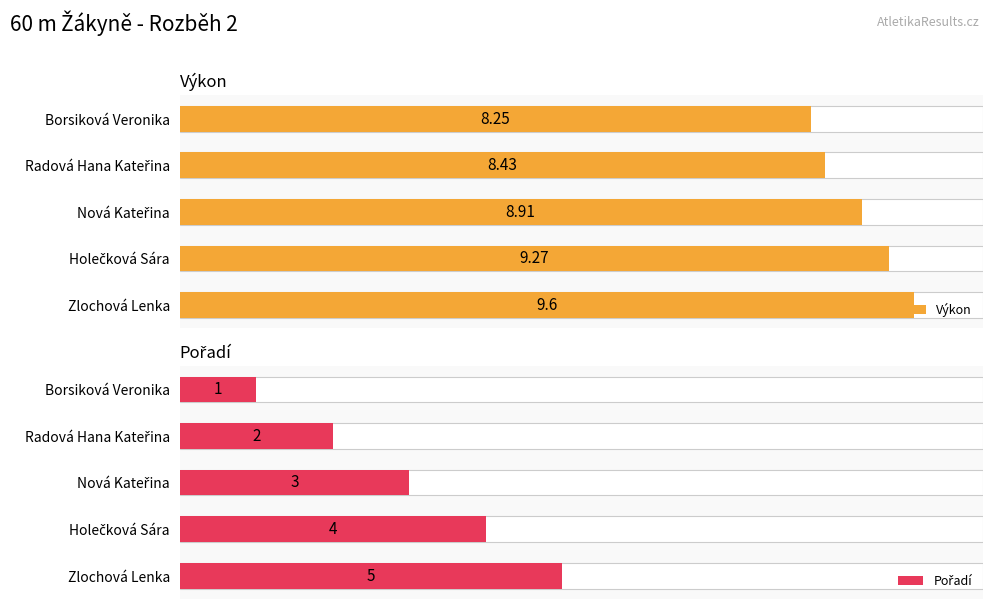

What are all the series names shown in the legend?

Výkon, Pořadí